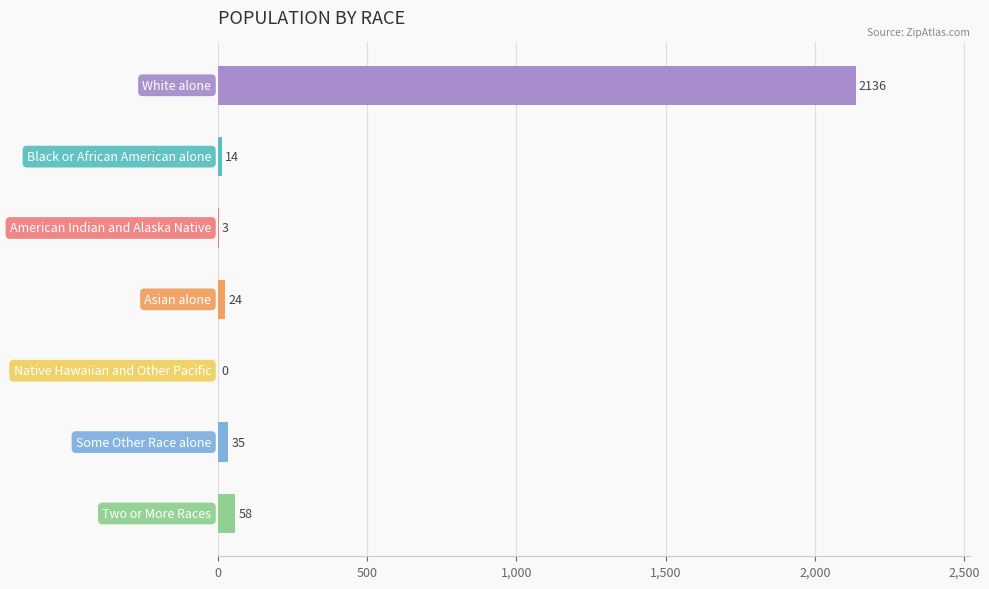

What is the sum of all values?

2270